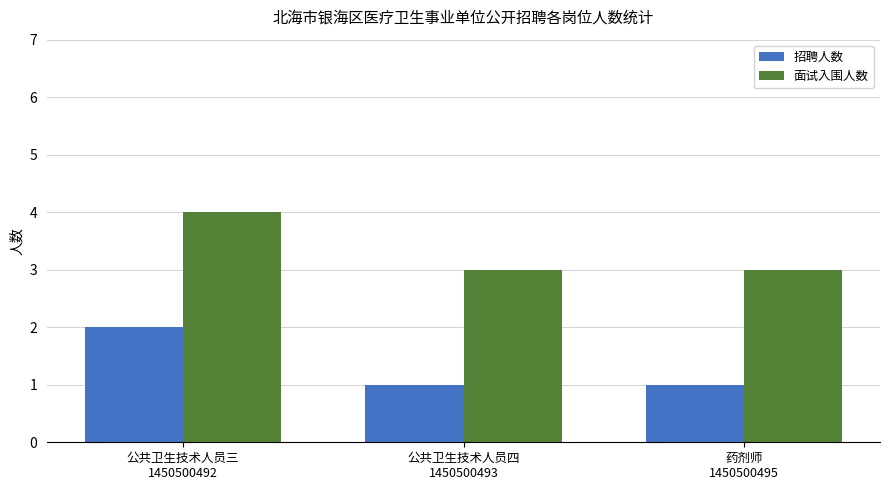

How many bars are there in each group?

2